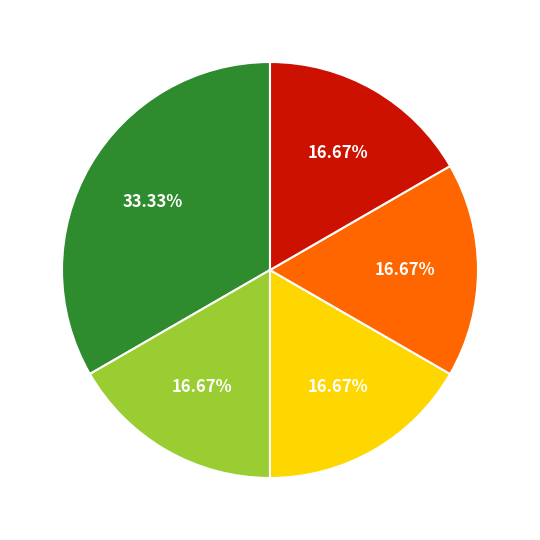

Is there any slice that represents more than half of the pie?

No